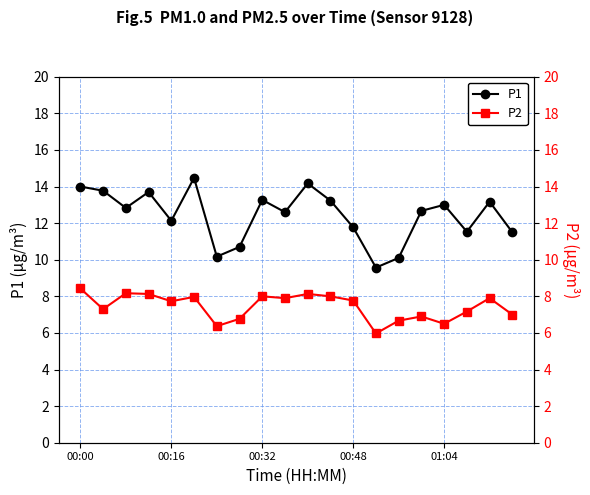

True or false: P1 has more than 2 interior local peaks.

True